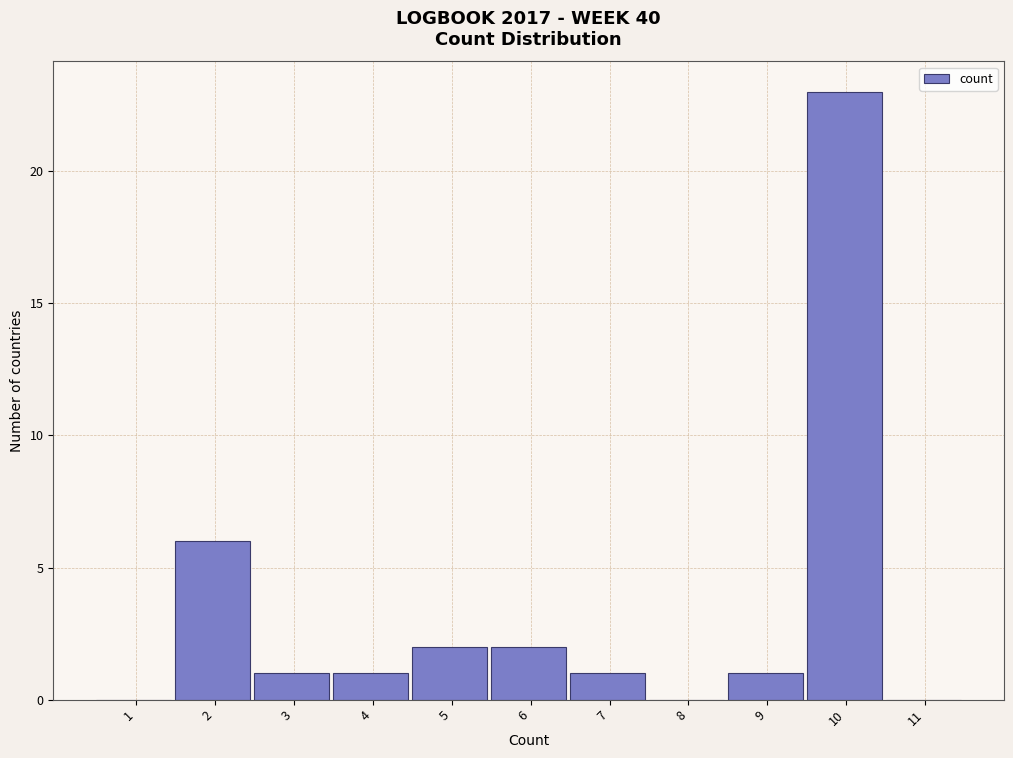

Reading left to right, what are all the values shown in this chart?

1=0	2=6	3=1	4=1	5=2	6=2	7=1	8=0	9=1	10=23	11=0